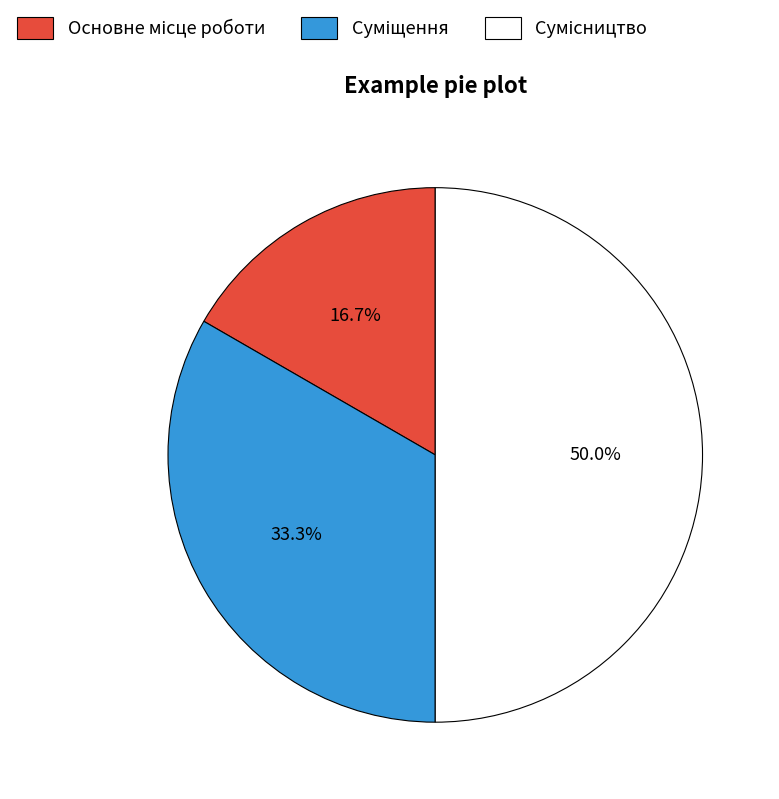

Approximately how many times larger is the value at Суміщення compared to Основне місце роботи?

2.0